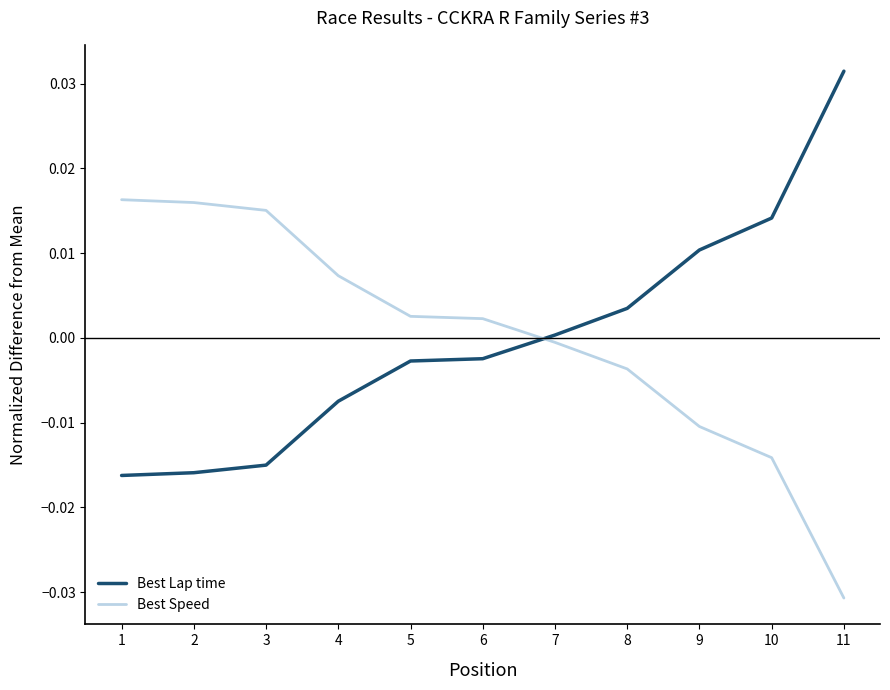

True or false: Best Lap time has a value of -0.0 at 6.

True